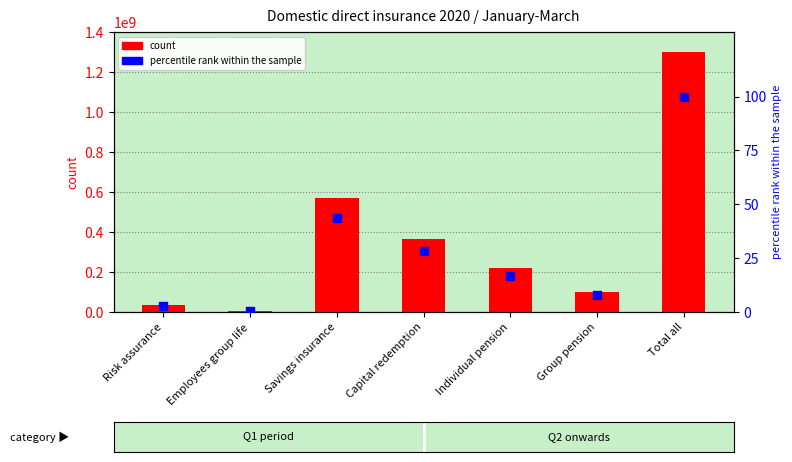

Which series has the widest spread of Y values?

count